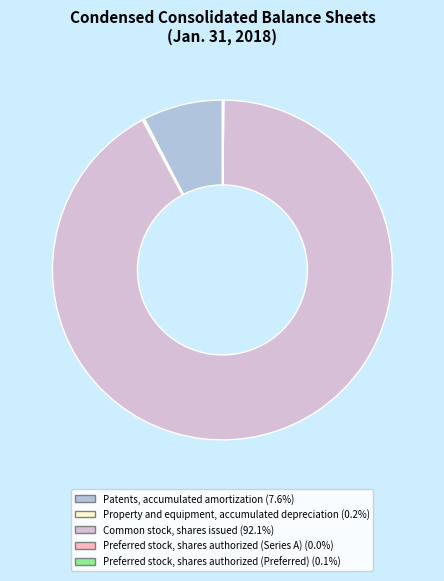

What is the largest slice in the pie chart?

Common stock, shares issued